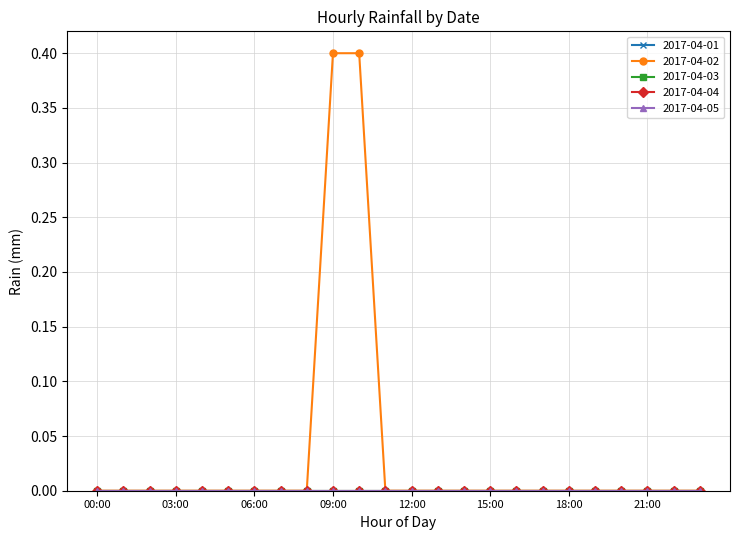

Does the chart have visible grid lines?

Yes